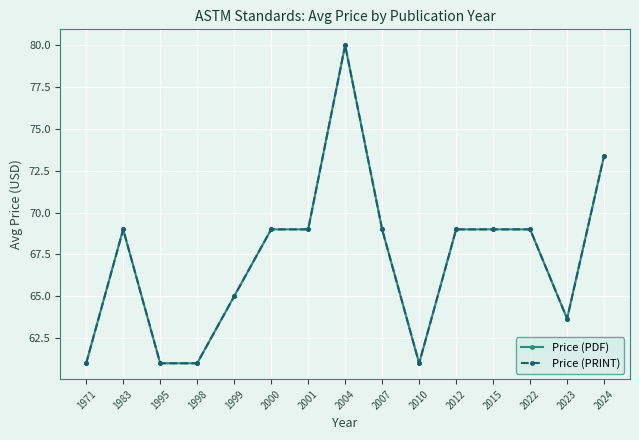

Is this an area chart (filled region under the line)?

No